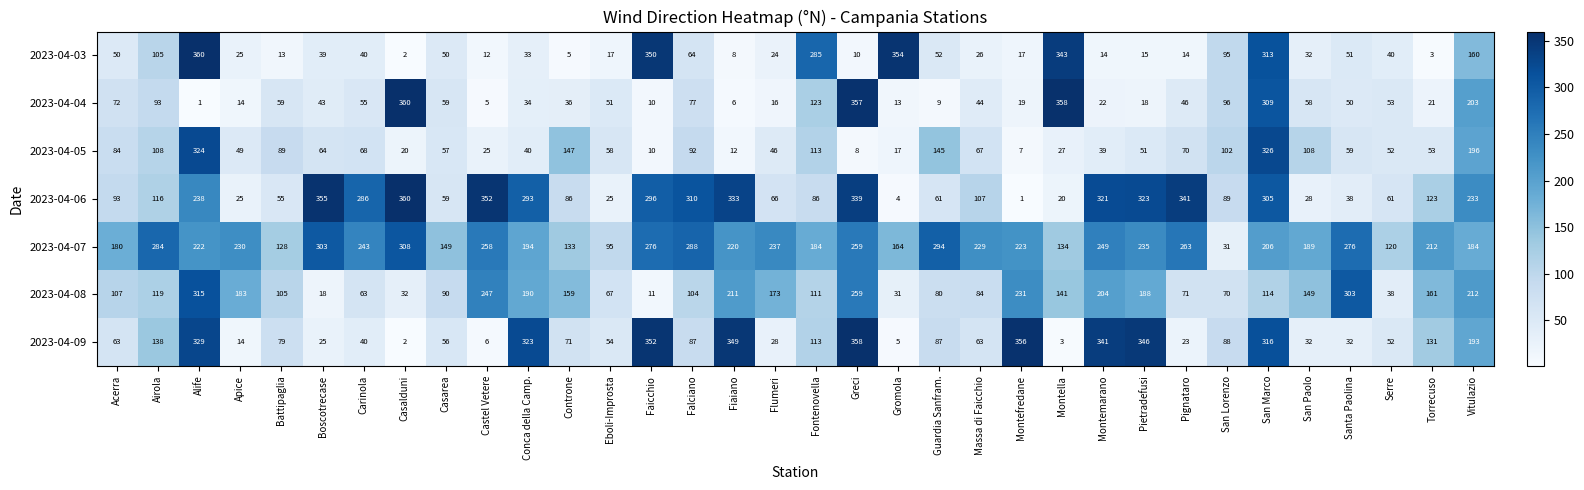

At which label does 2023-04-08 reach its minimum?

Faicchio